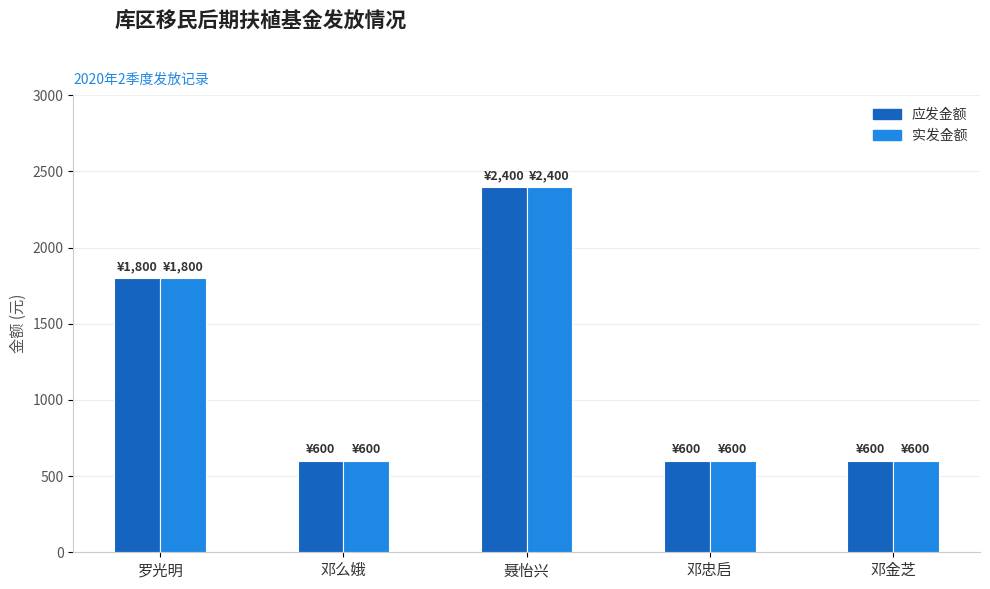

Is it true that 应发金额 equals 1194 at 聂怡兴?

False